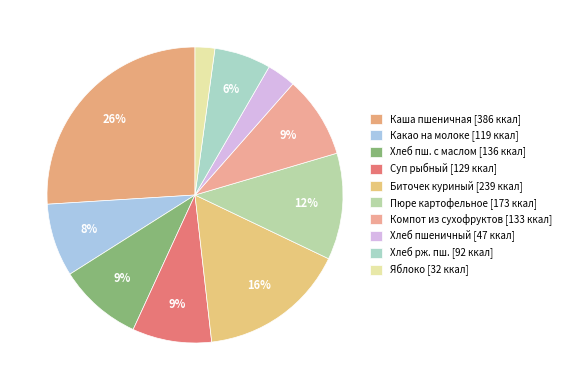

How many slices are in this pie chart?

10